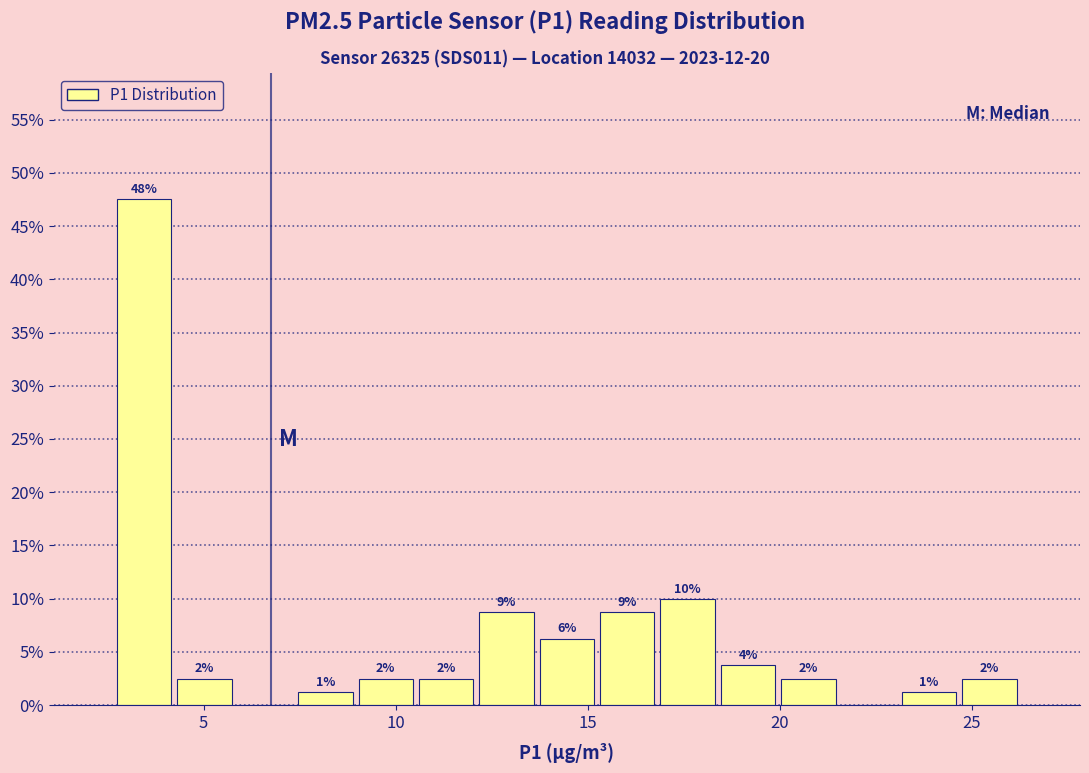

Read against the x-axis, roughly where is the centre of the tallest bar?

3.5